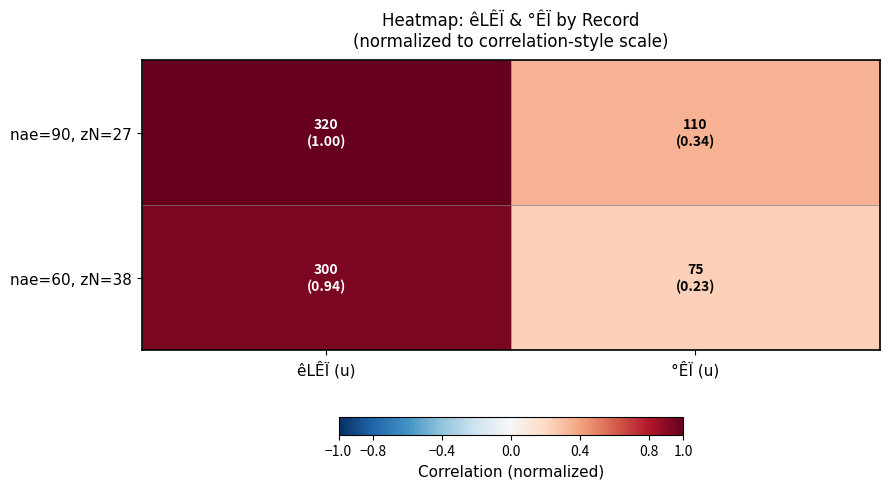

What is the greatest value displayed?

1.0